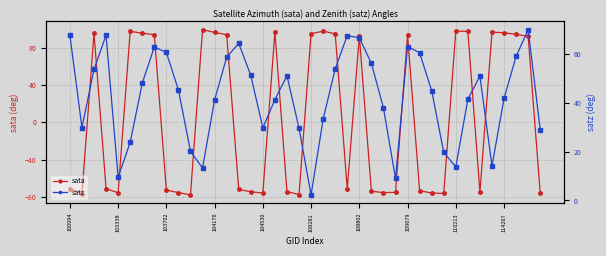

How many data points in satz are less than 45?

20